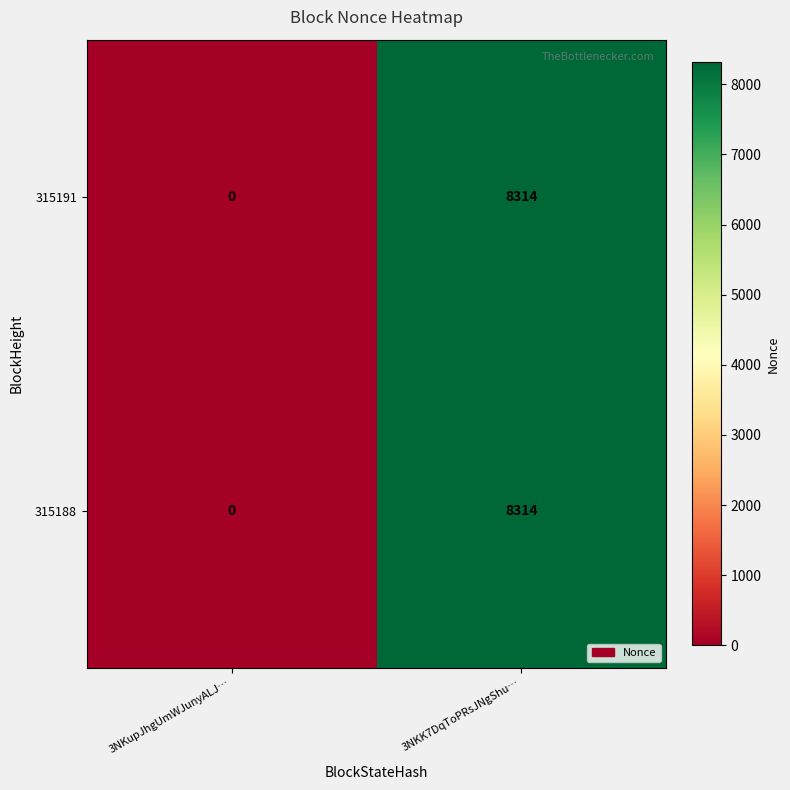

What is the approximate value of 315188 at 3NKK7DqToPRsJNgShu…?

8314